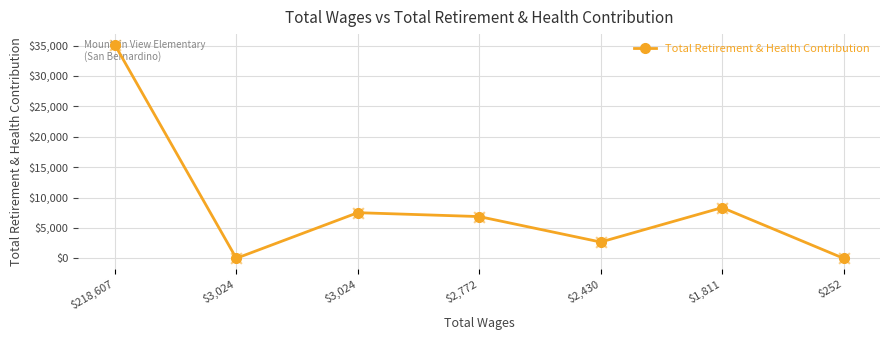

What is the change in value from $3,024 to $1,811?

+8340